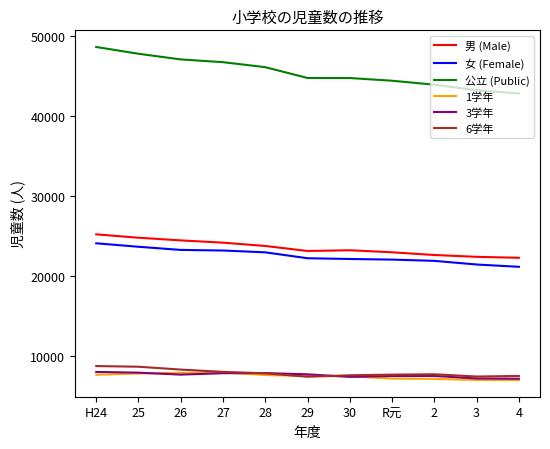

At which category does the chart reach its peak across all series?

H24